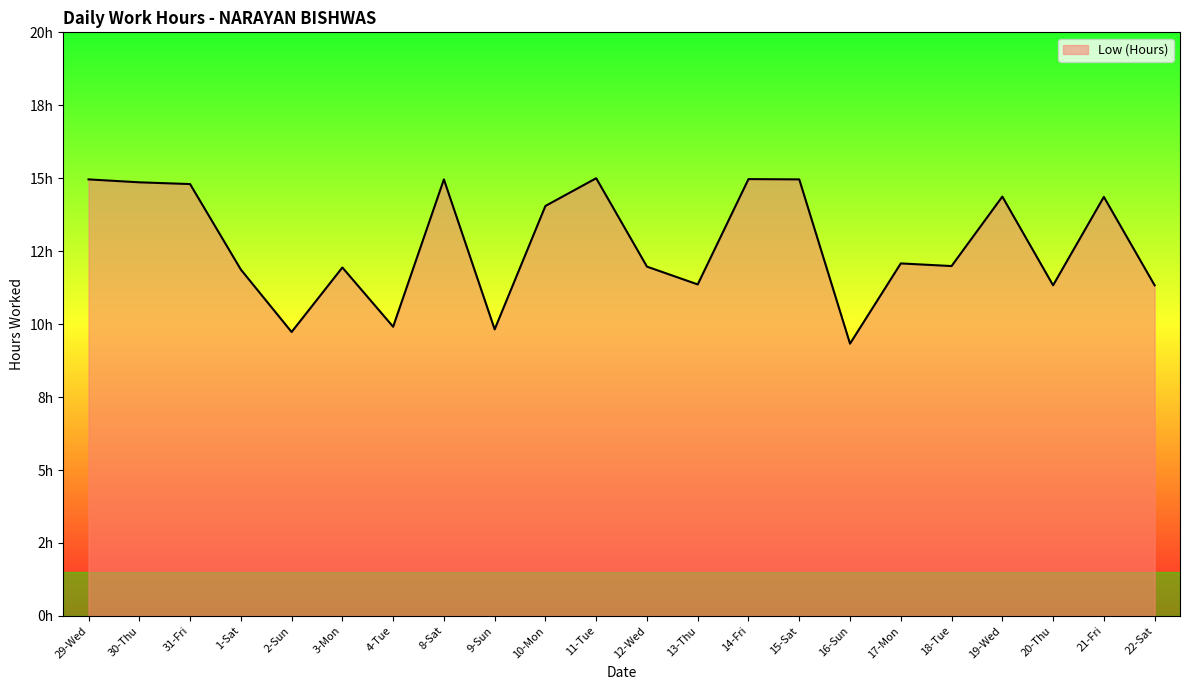

What is the label of the 16th point from the left?

16-Sun